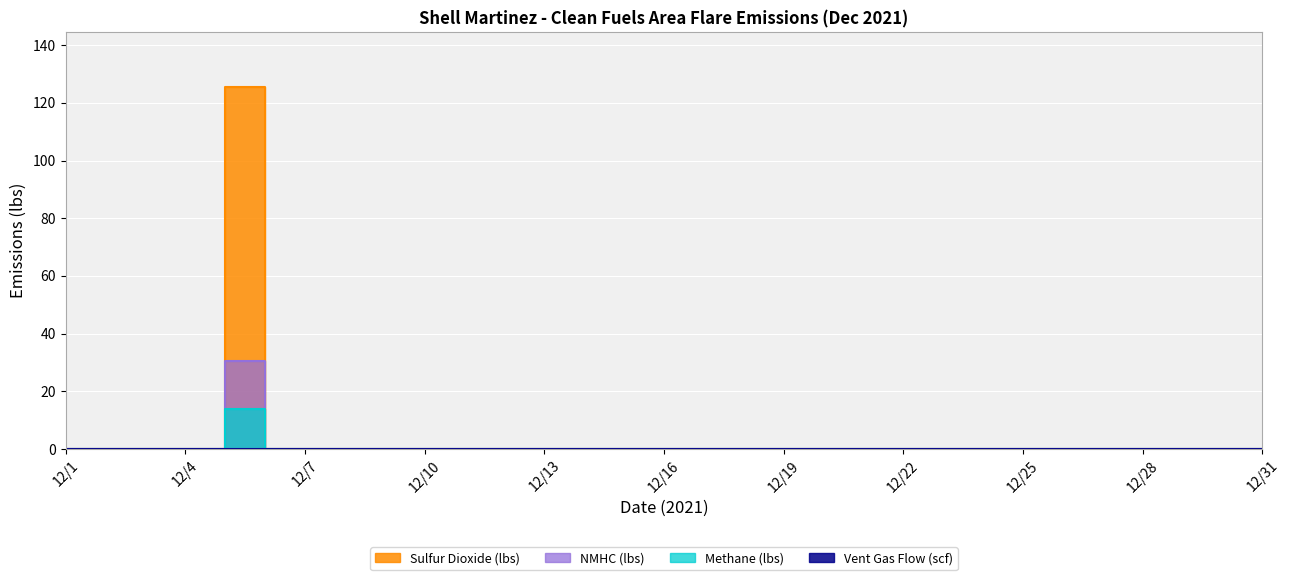

Is it true that Methane (lbs) equals 0.0 at 12/1?

True